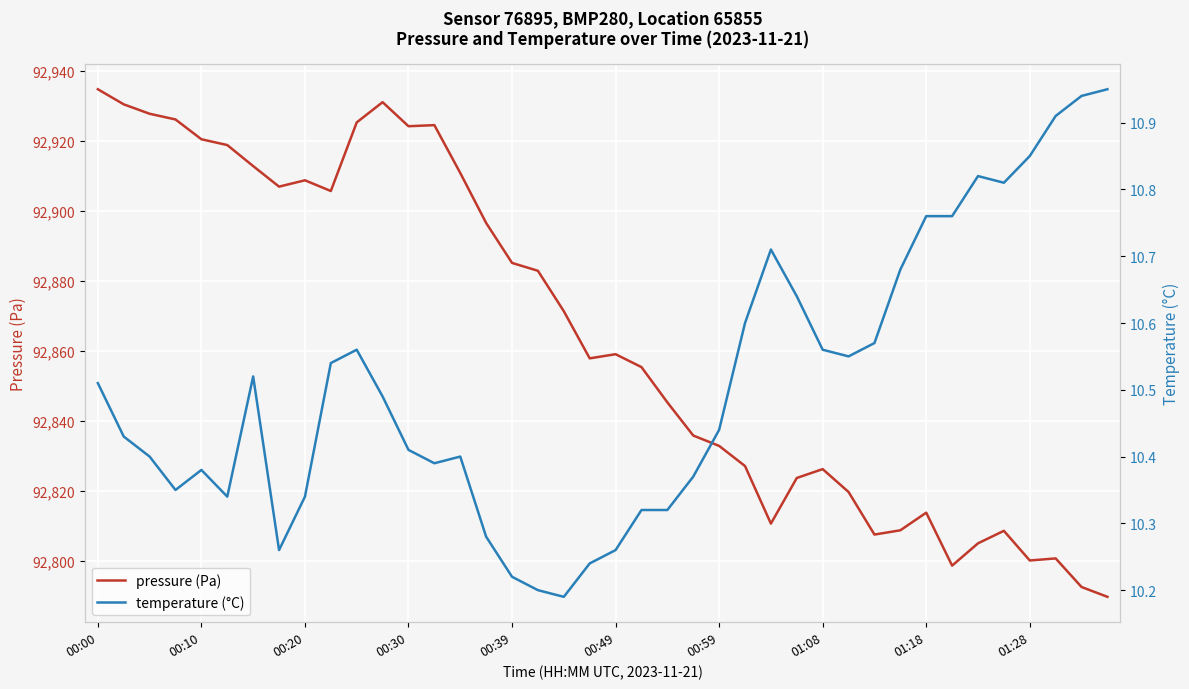

True or false: temperature (°C) and pressure (Pa) cross at least once.

False